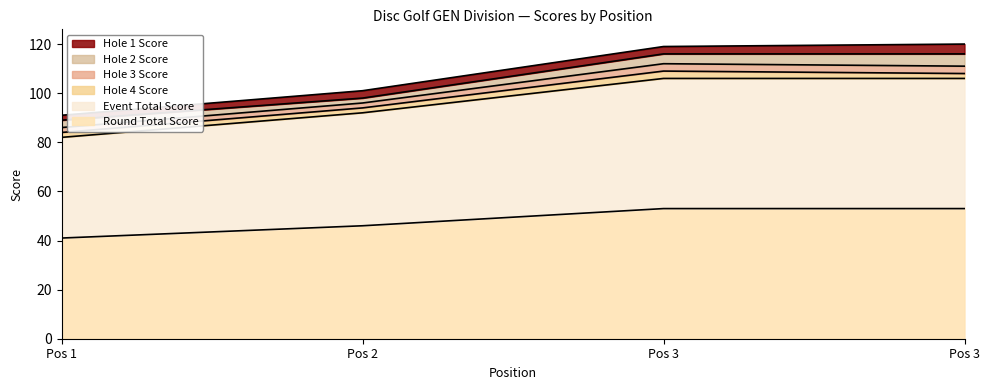

The value of hole_3 at 2 is 1. True or false?

False